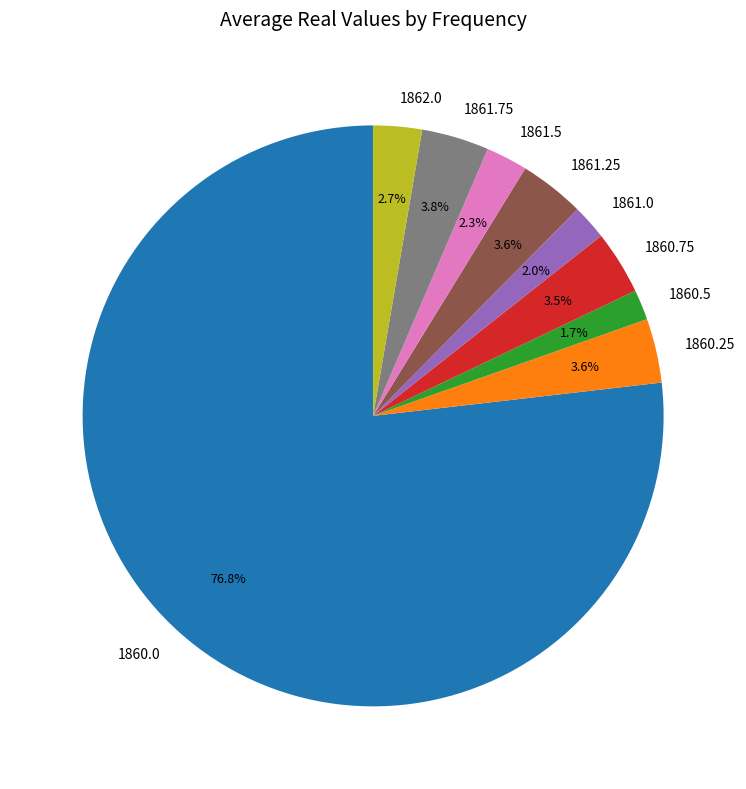

What percentage is NOT represented by 1860.0?

23.2%